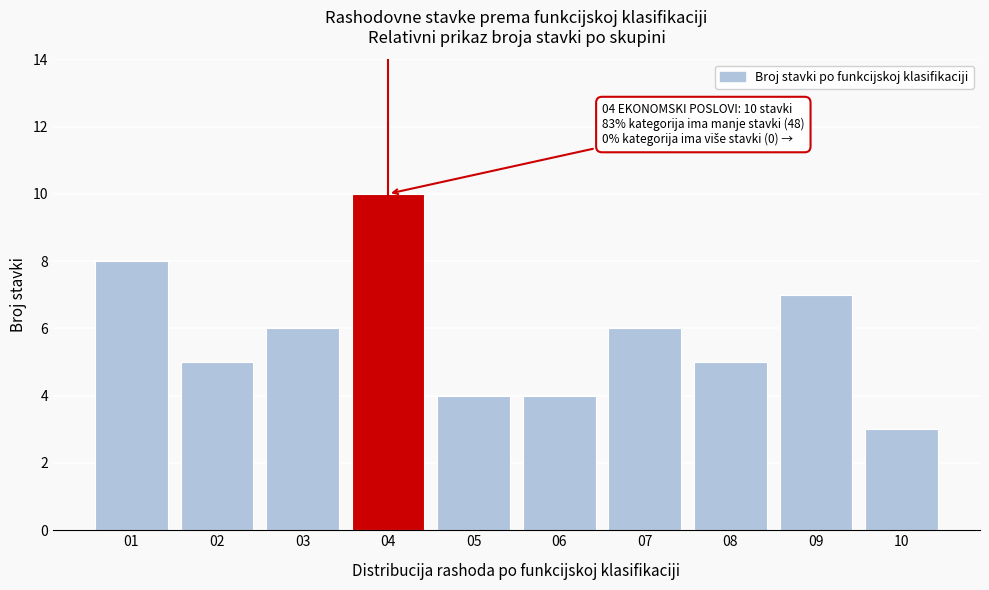

Reading left to right, what are all the values shown in this chart?

8	5	6	10	4	4	6	5	7	3